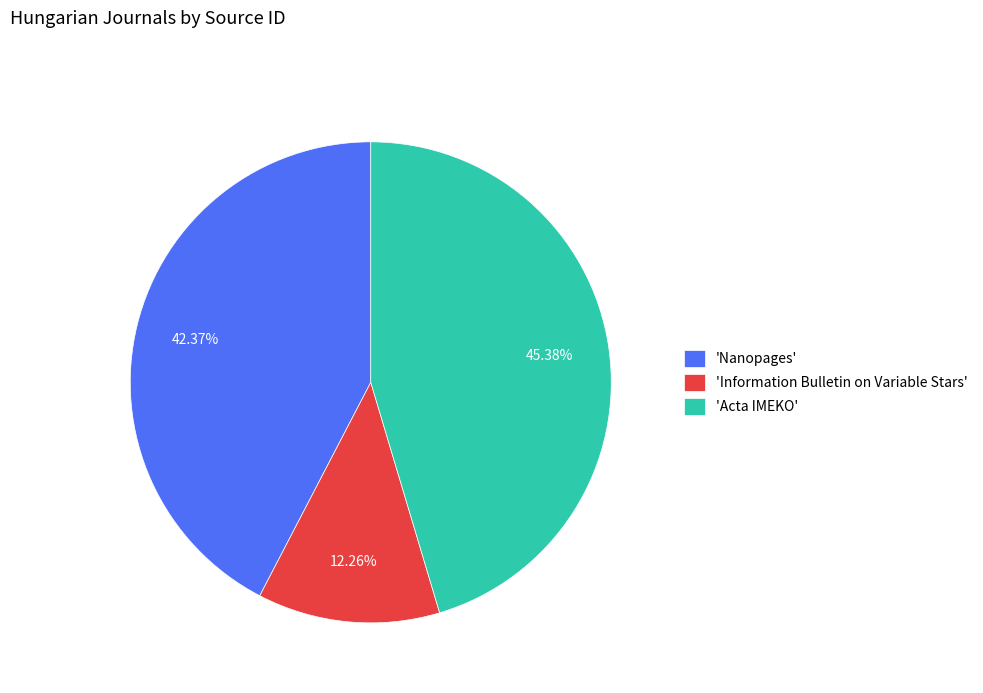

Rank the categories by value from highest to lowest.

'Acta IMEKO', 'Nanopages', 'Information Bulletin on Variable Stars'